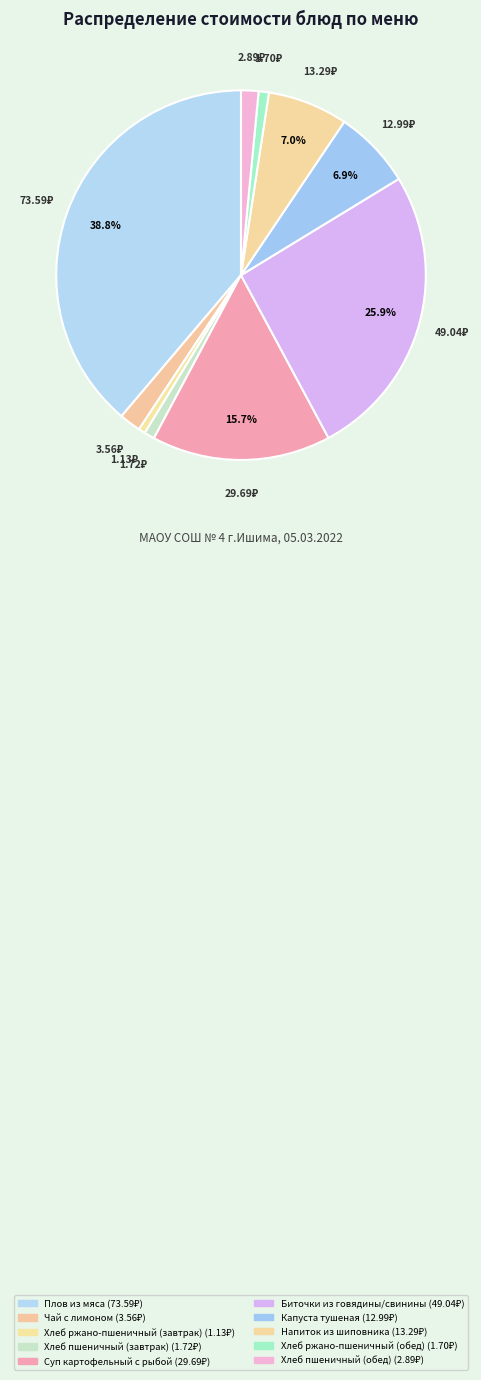

Does Чай с лимоном account for over 50% of the chart?

No